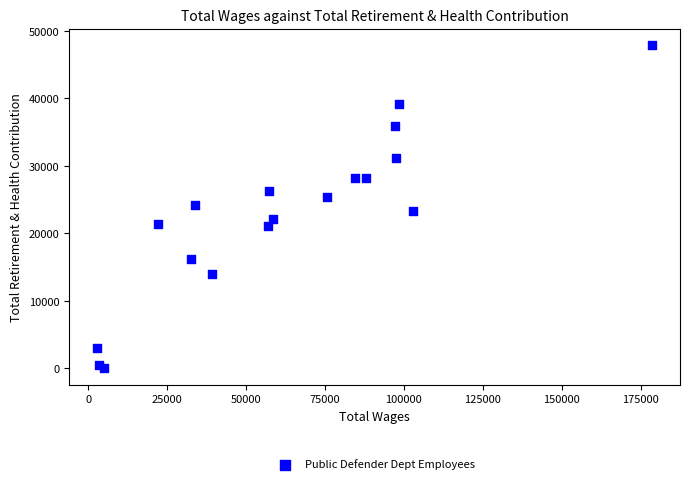

What is the range of Y values (max minus min)?

47945